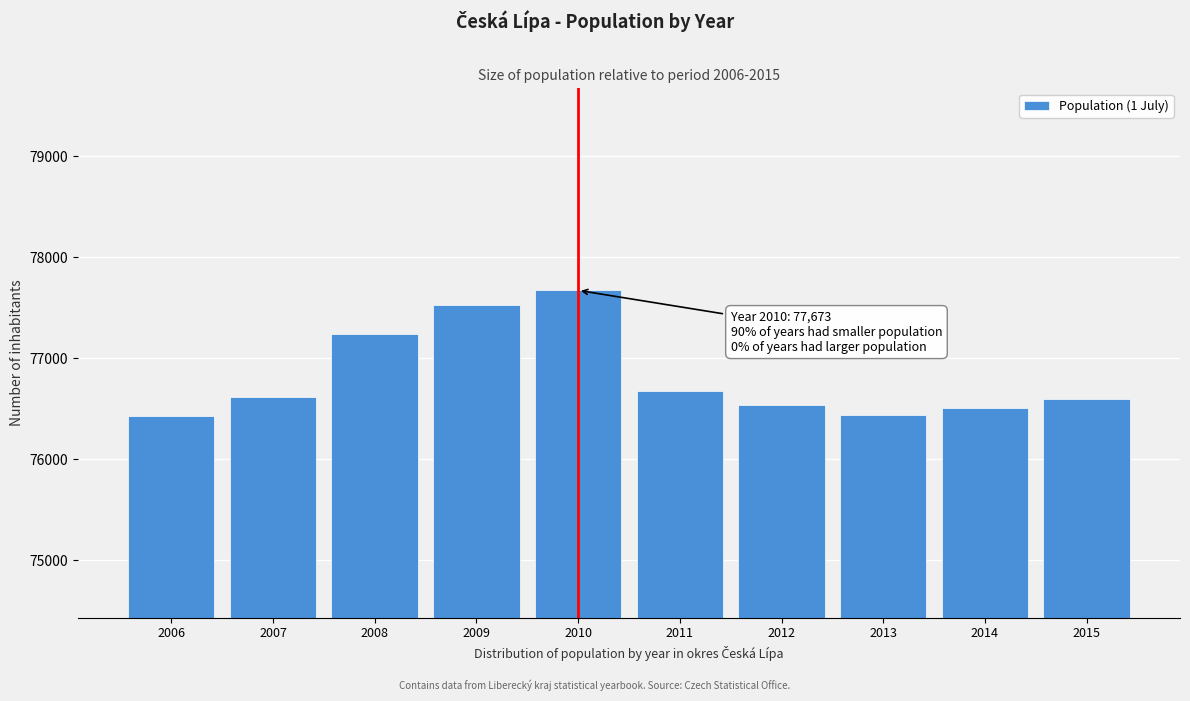

What is the change in value from 2008 to 2010?

+436